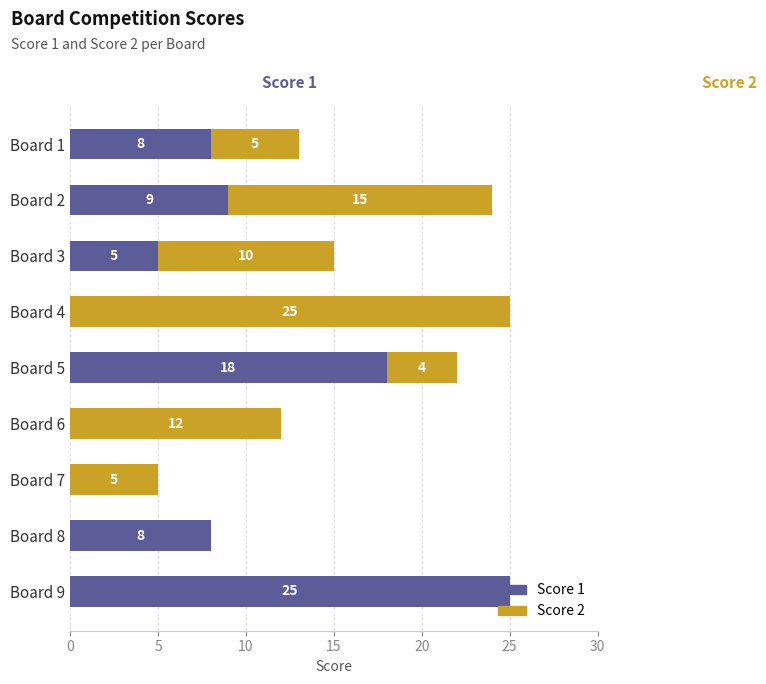

What is the sum of all Score 1 values?

73